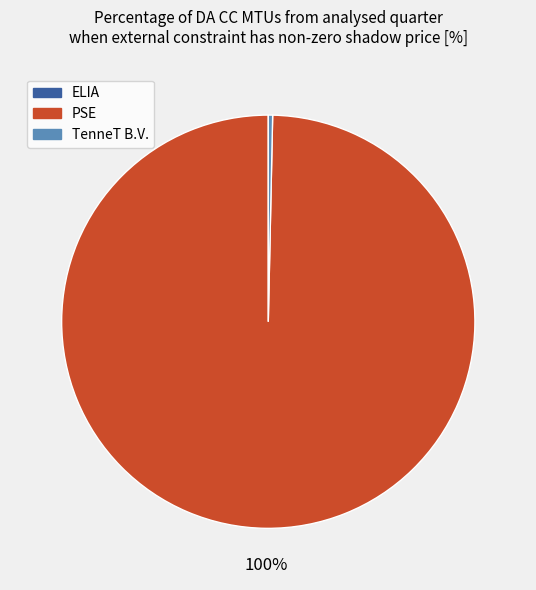

To the nearest percent, what is the difference between the largest and smallest slice percentages?

100%